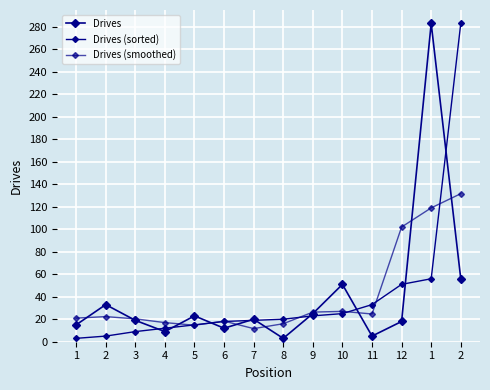

At how many categories does at least one series exceed 199?

2